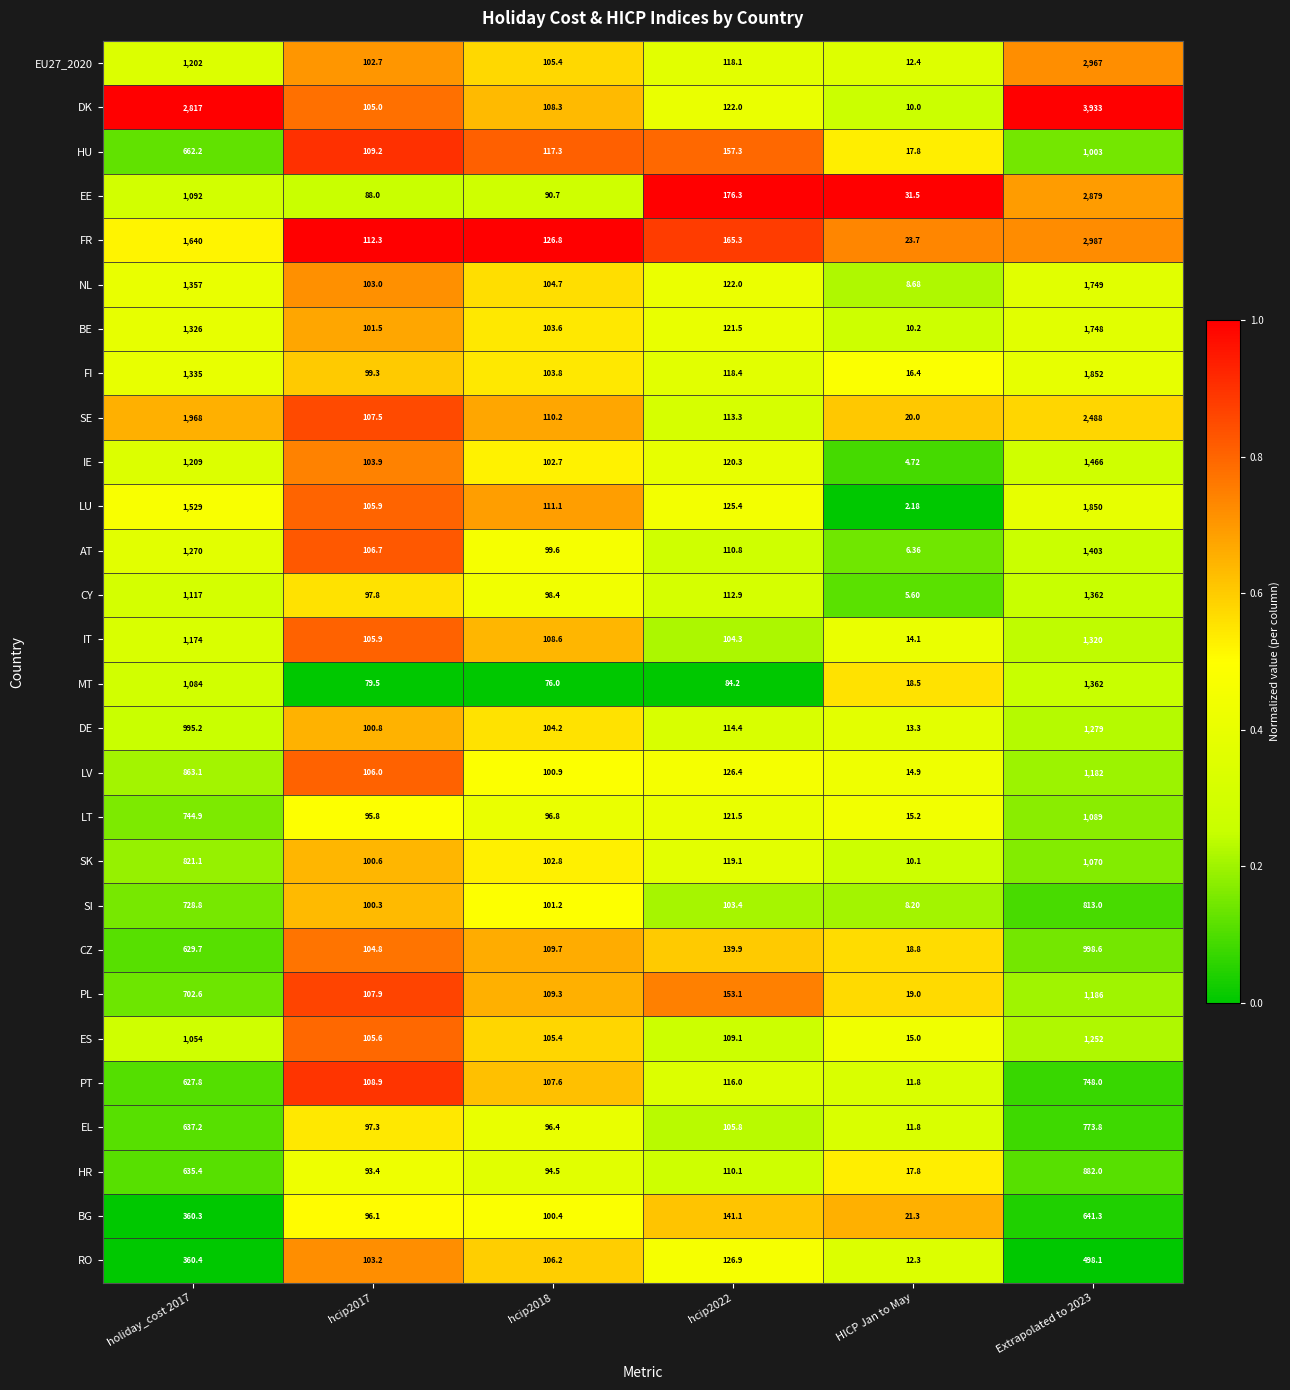

What is the greatest value displayed?

3933.0